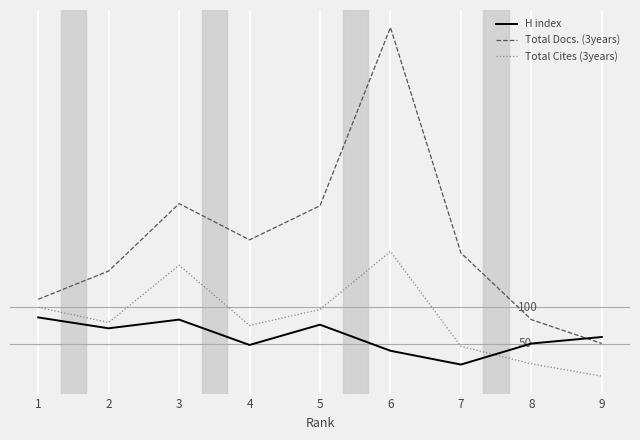

Which series ends up on top after the final intersection of H index and Total Docs. (3years)?

H index